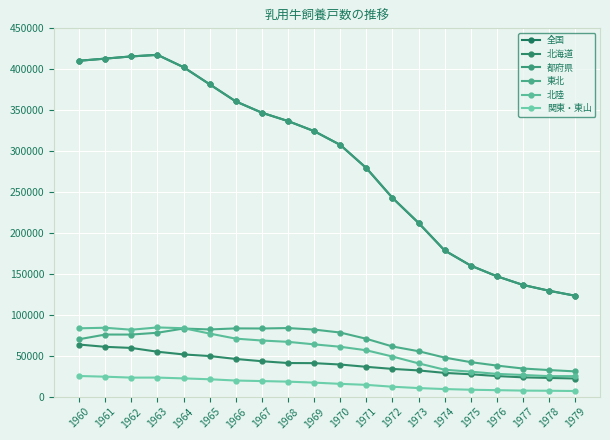

True or false: 北海道 and 北陸 intersect in this chart.

False